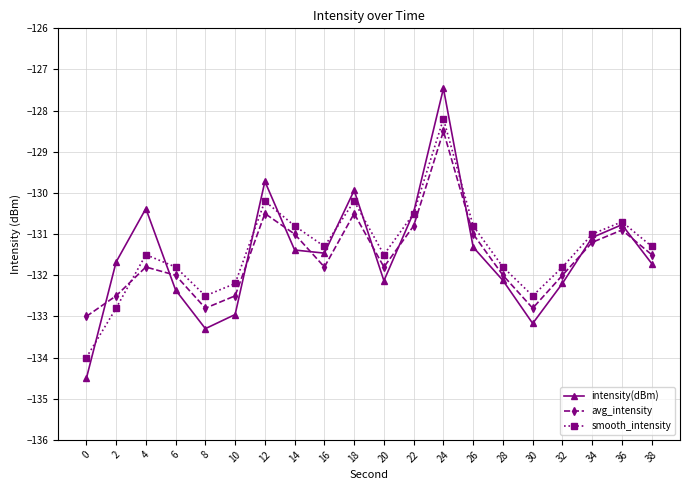

What is the difference between the maximum and second lowest values in the intensity(dBm) series?

5.8